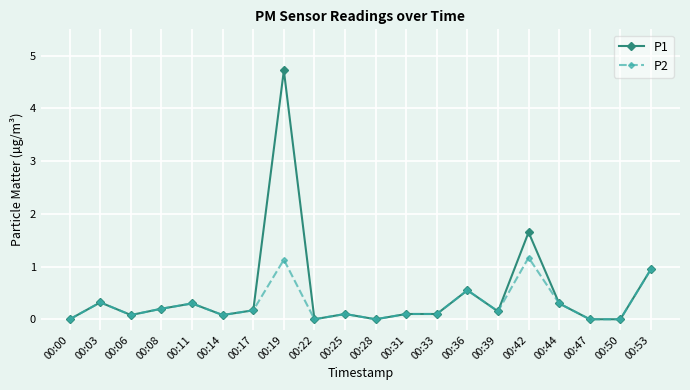

Is this an area chart (filled region under the line)?

No